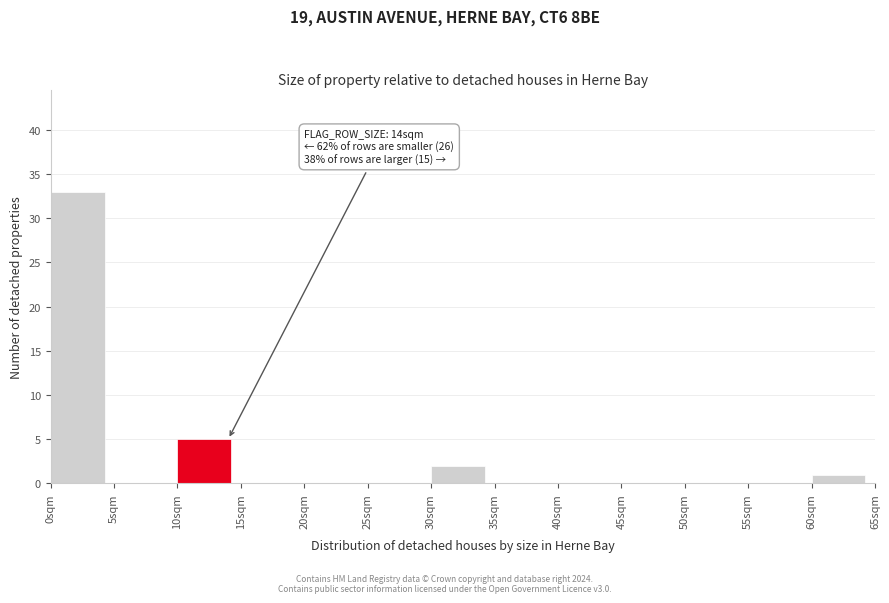

Over which range of the x-axis is the bar tallest?

0 to 5